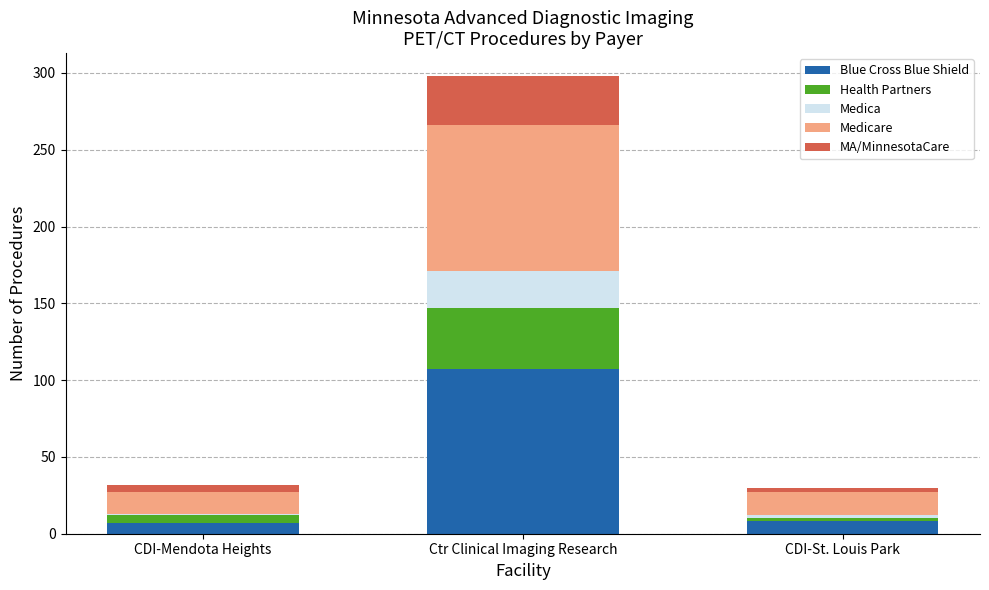

What is the highest value of the Blue Cross Blue Shield series?

107